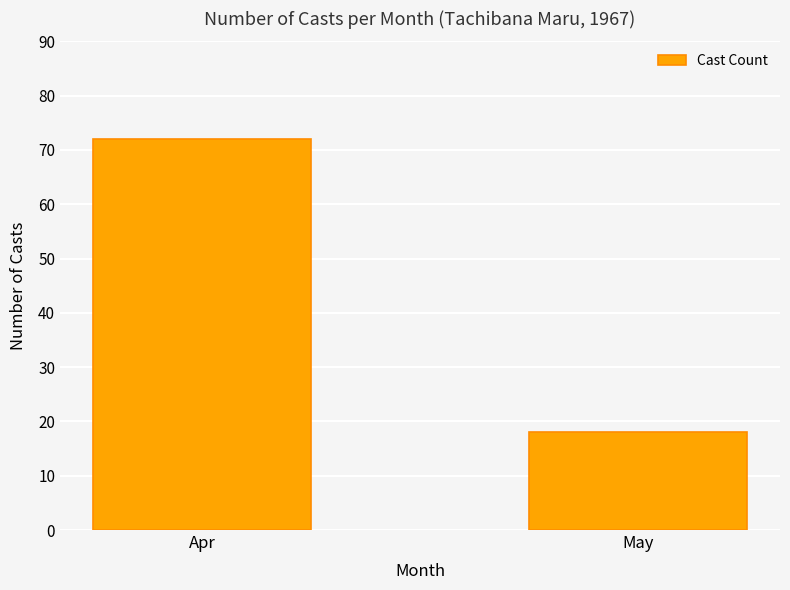

The value at May is 5. True or false?

False